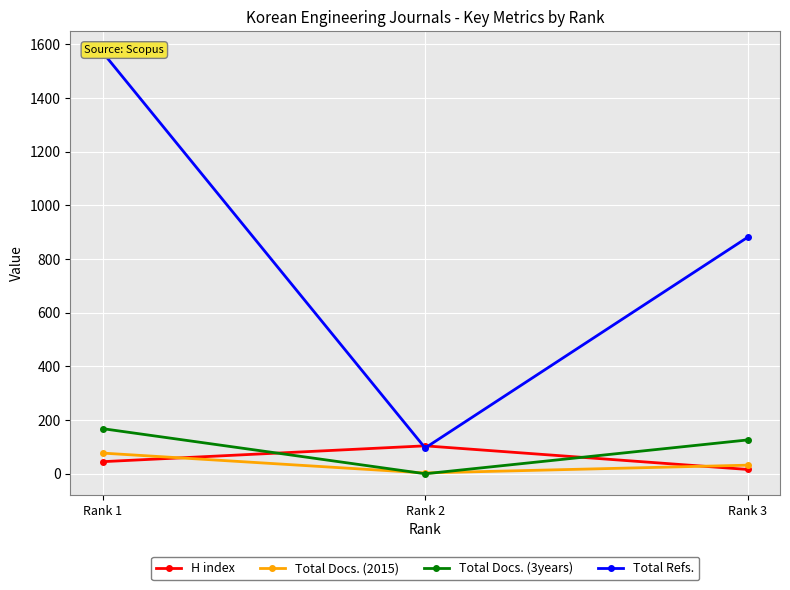

At which label does Total Docs. (2015) first exceed 32?

Rank 1